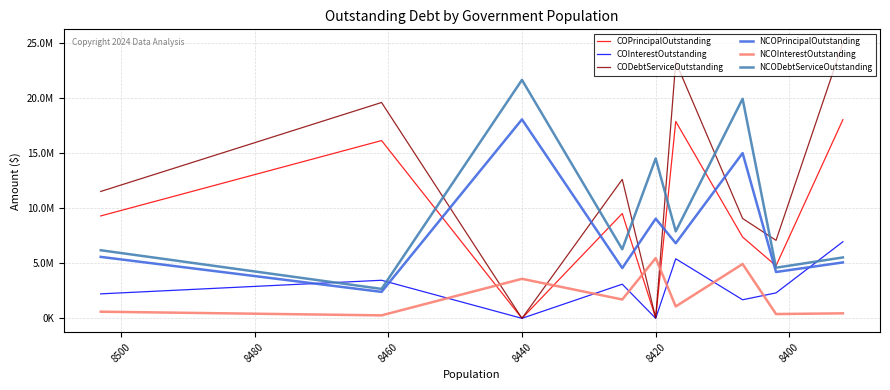

True or false: NCOInterestOutstanding has more than 0 interior local peaks.

True